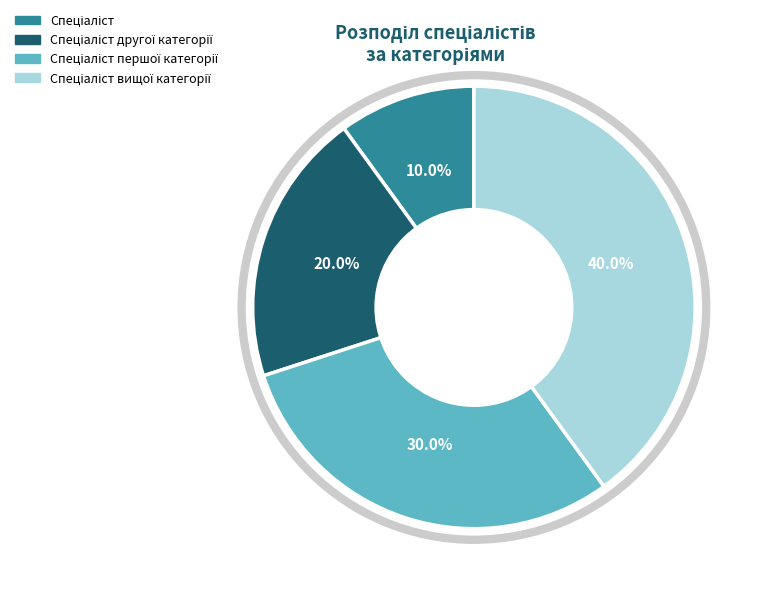

Is there any slice that represents more than half of the pie?

No